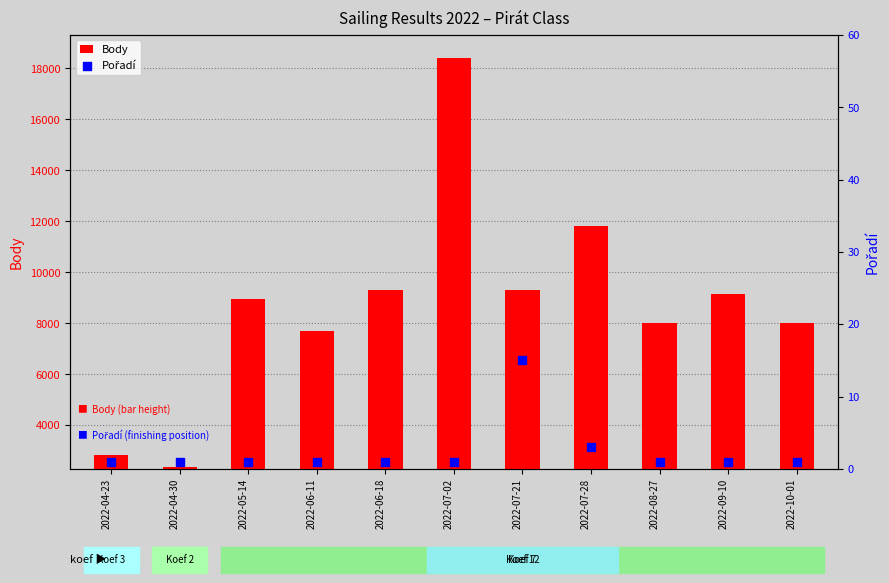

At which category is the sum across all series the highest?

2022-07-02